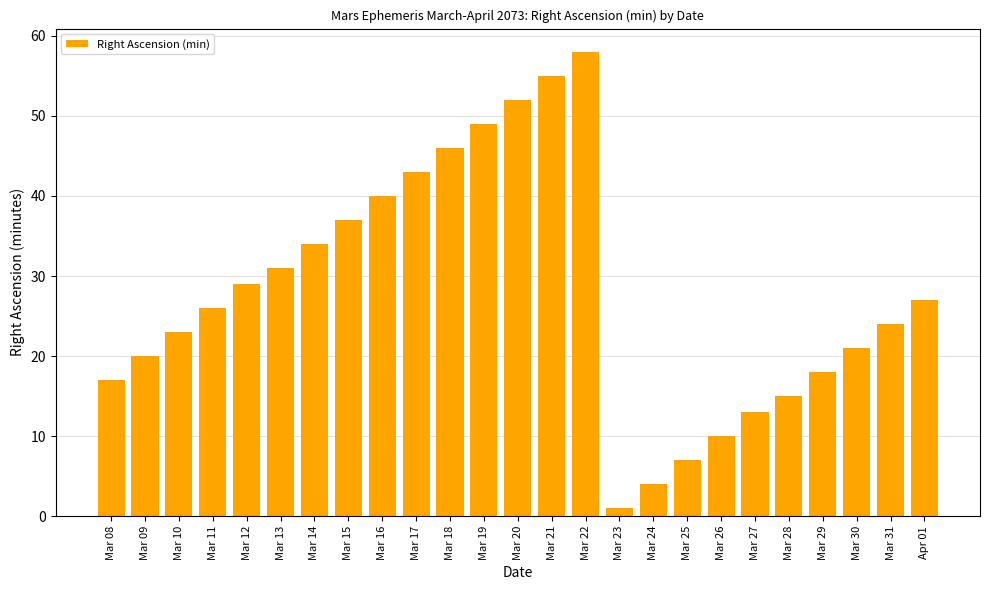

Reading left to right, transcribe all the data shown in this chart.

17	20	23	26	29	31	34	37	40	43	46	49	52	55	58	1	4	7	10	13	15	18	21	24	27